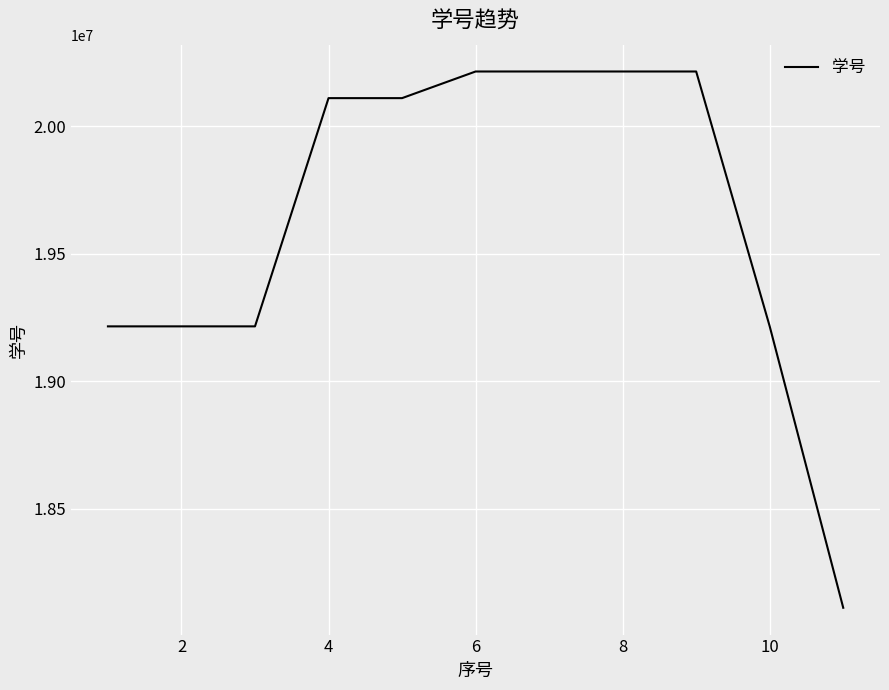

What is the difference between the maximum and minimum values?

2104752